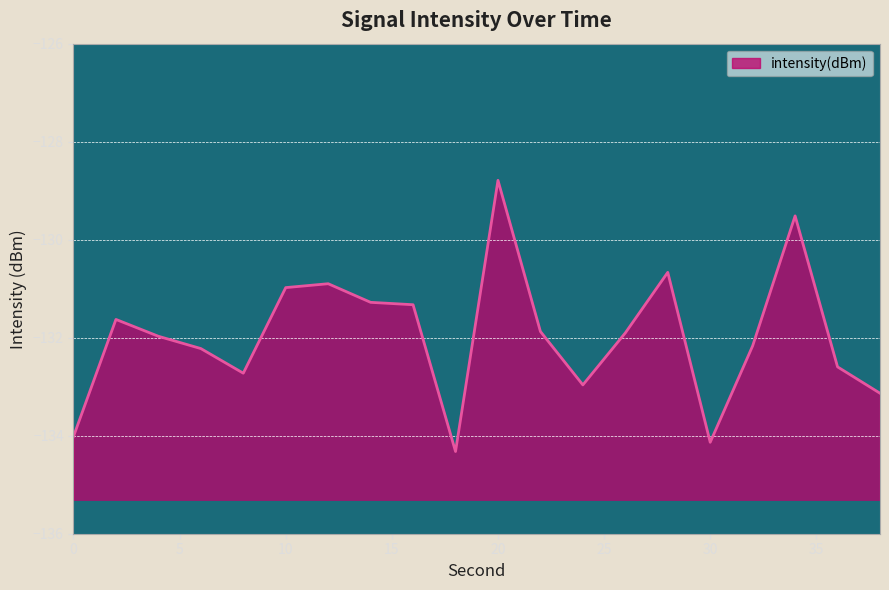

Read the value at 10.

-131.0